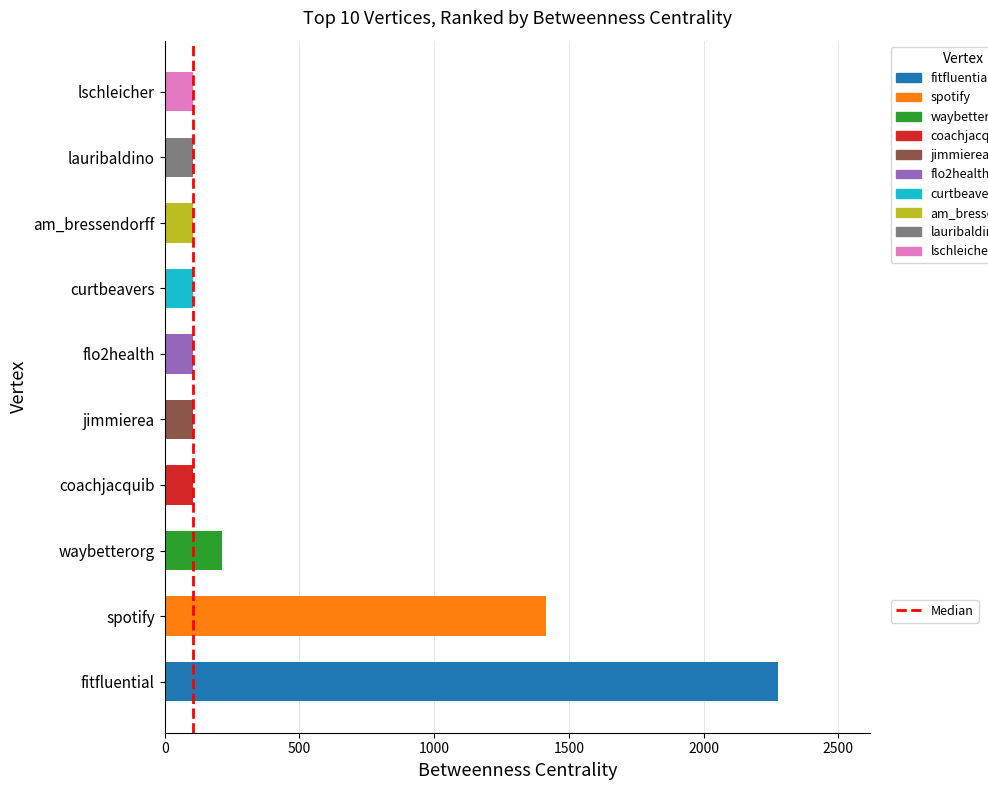

Between curtbeavers and waybetterorg, which is larger?

waybetterorg